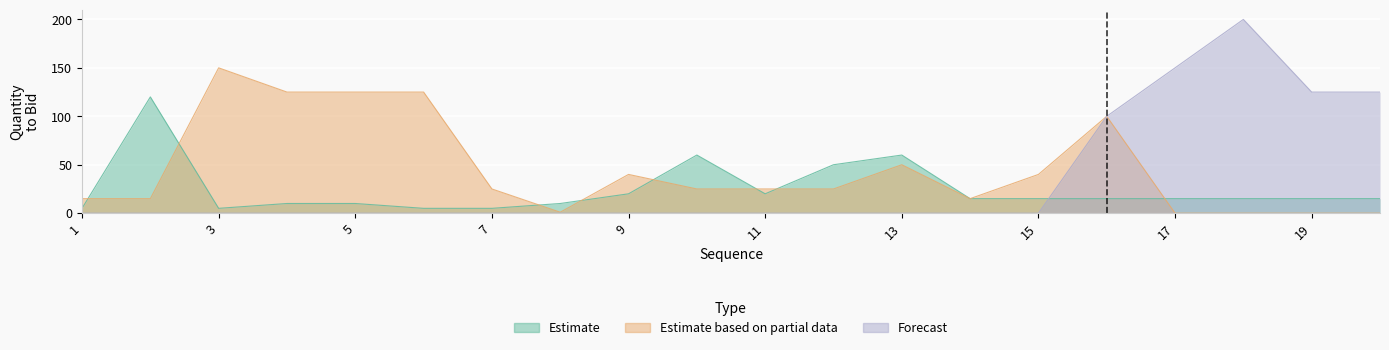

True or false: Estimate has a value of 23 at 10.

False